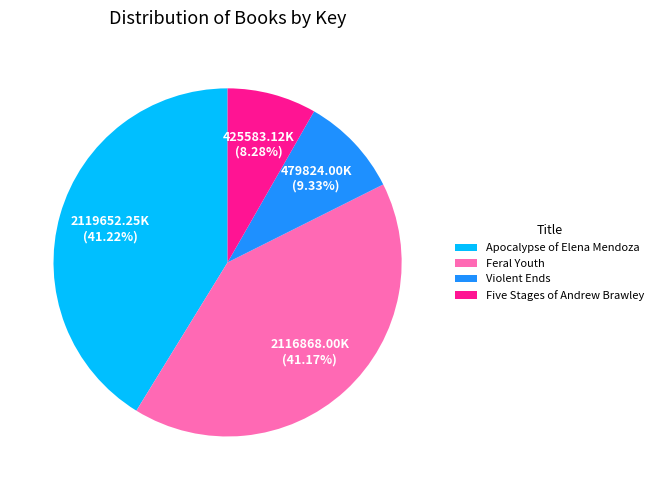

The Apocalypse of Elena Mendoza slice represents 41% of the pie. True or false?

True